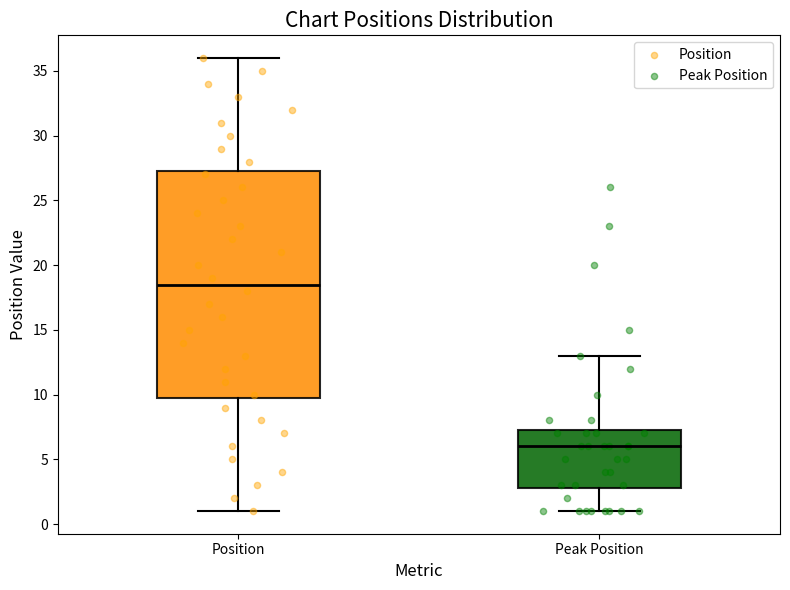

Comparing the boxes themselves (not the whiskers), which one is the tallest?

Position